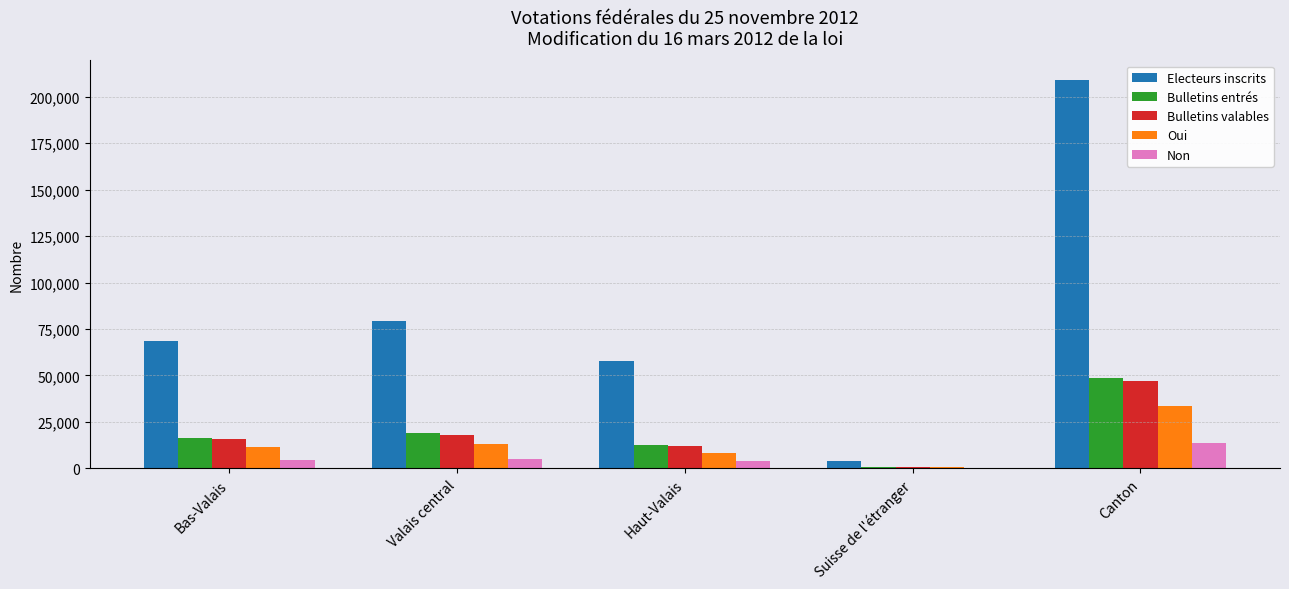

The Electeurs inscrits series shows 57496 at Haut-Valais. True or false?

True